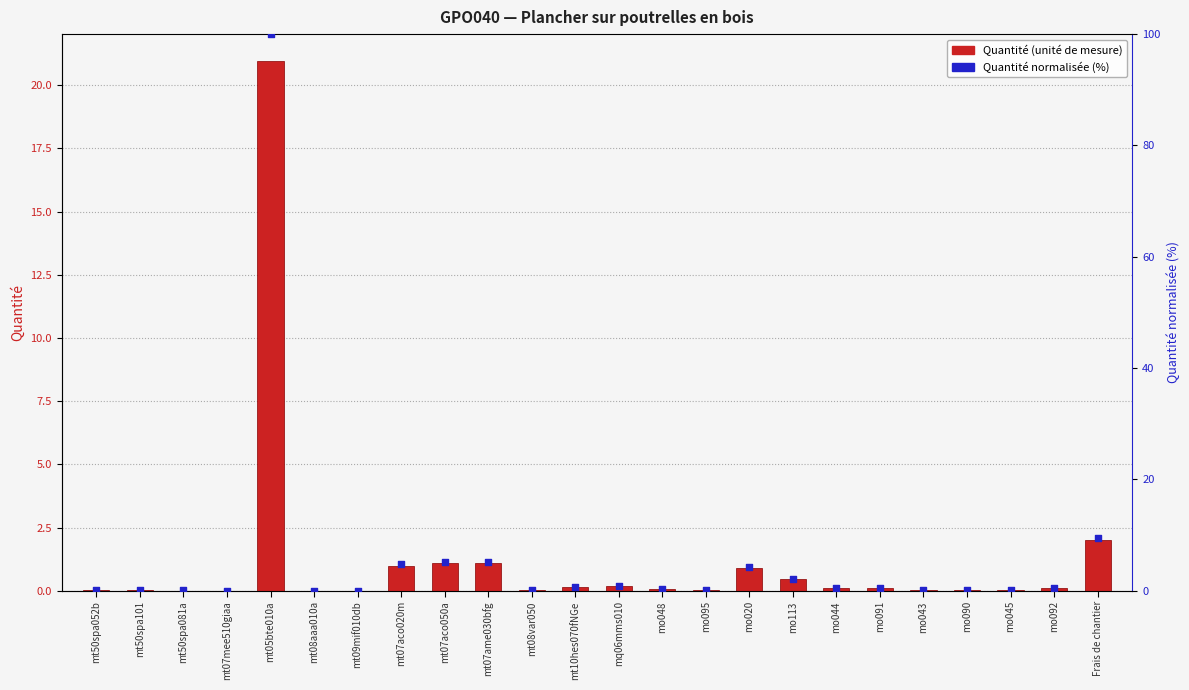

Which series reaches the maximum Y coordinate?

Quantité normalisée (%)